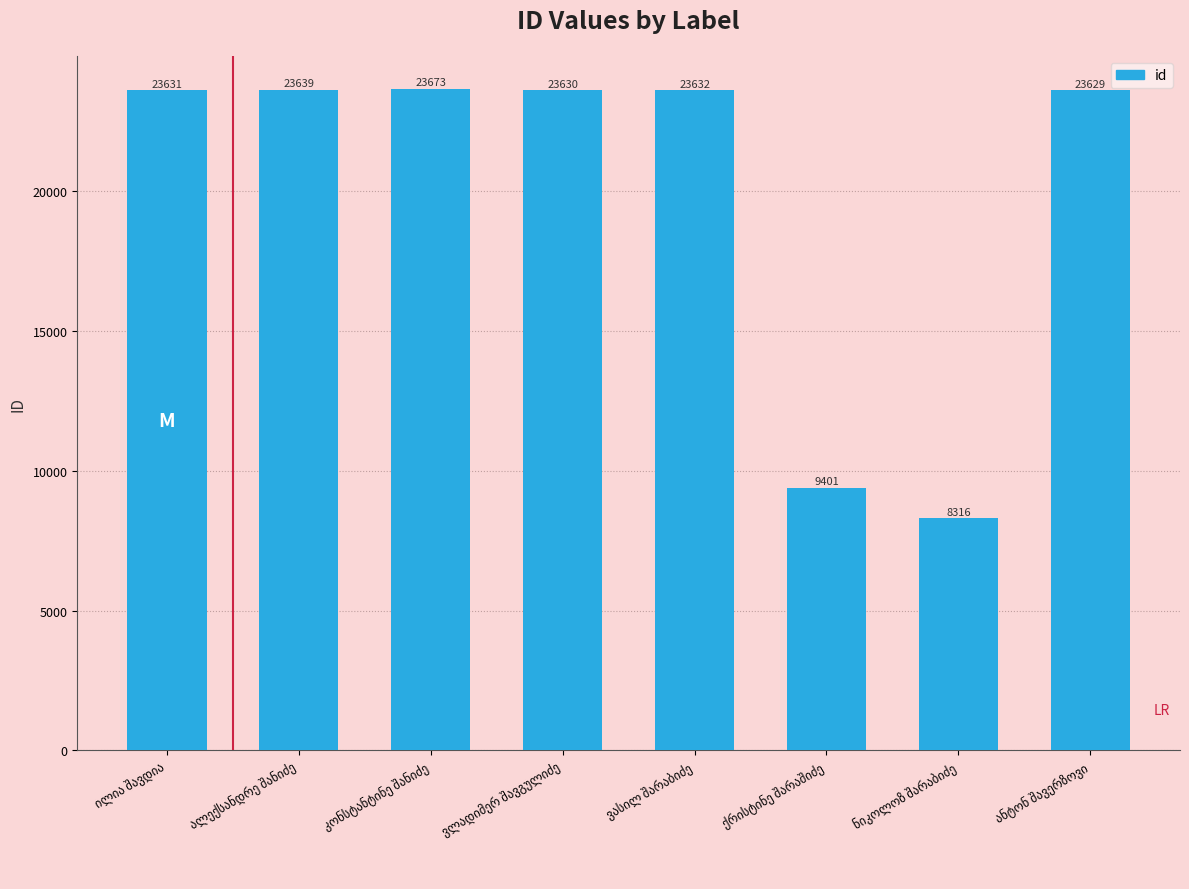

How many series are shown in this chart?

1